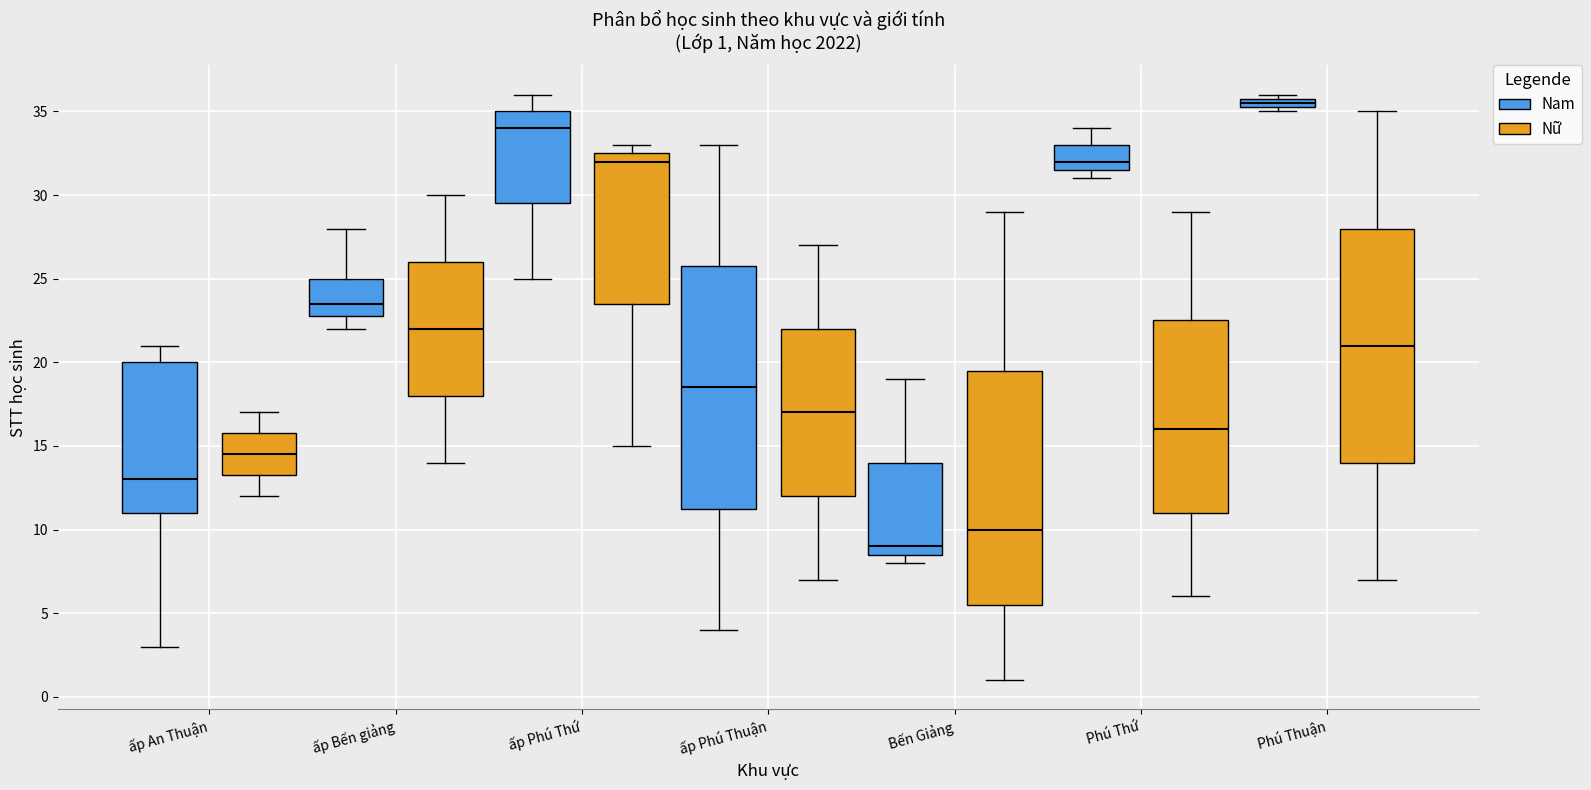

Which box is the tallest, from its lower edge to its upper edge?

ấp Phú Thuận (Nam)